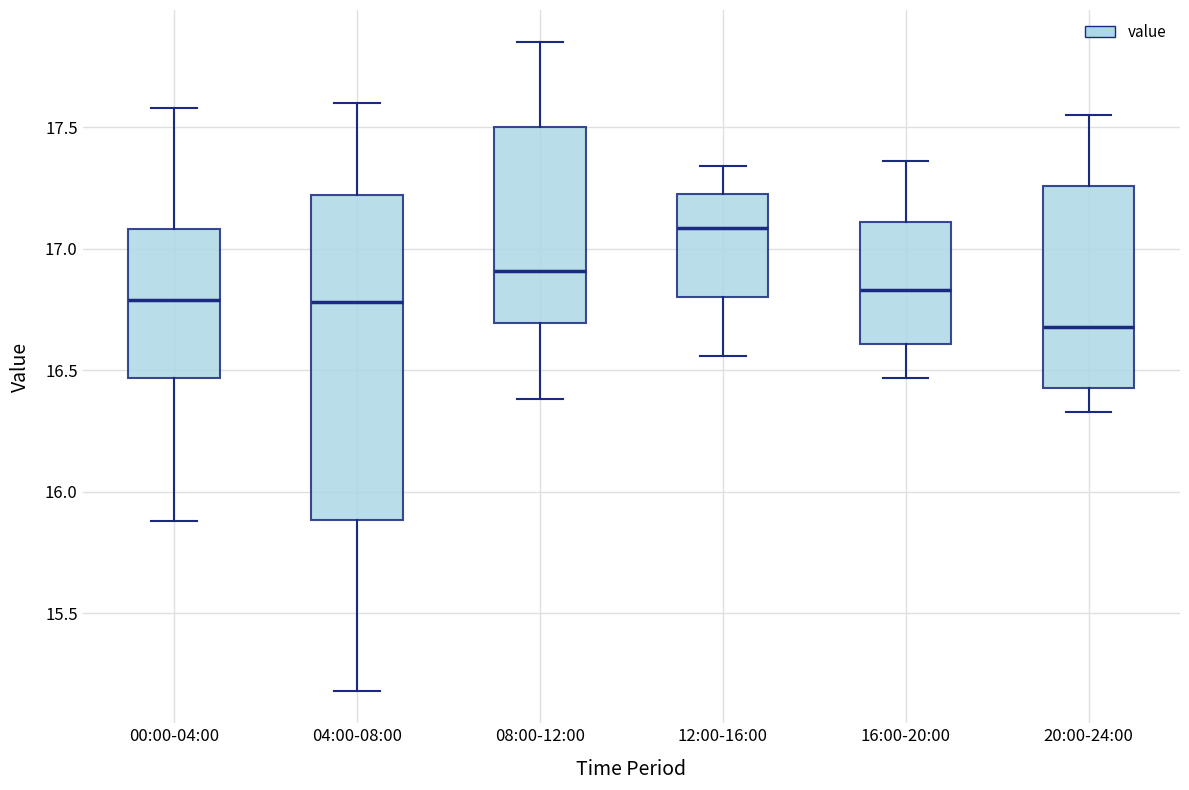

Reading left to right, transcribe this box plot: for each box, give where its median line is, the range the box spans, and where its two whiskers end, as read against the y-axis. The values are not printed on the chart, so give them approximately, as read against the axis.

00:00-04:00: median 16.80, box 16.45 to 17.10, whiskers 15.90 to 17.60
04:00-08:00: median 16.80, box 15.90 to 17.20, whiskers 15.20 to 17.60
08:00-12:00: median 16.90, box 16.70 to 17.50, whiskers 16.40 to 17.85
12:00-16:00: median 17.10, box 16.80 to 17.25, whiskers 16.55 to 17.35
16:00-20:00: median 16.85, box 16.60 to 17.10, whiskers 16.45 to 17.35
20:00-24:00: median 16.70, box 16.45 to 17.25, whiskers 16.35 to 17.55